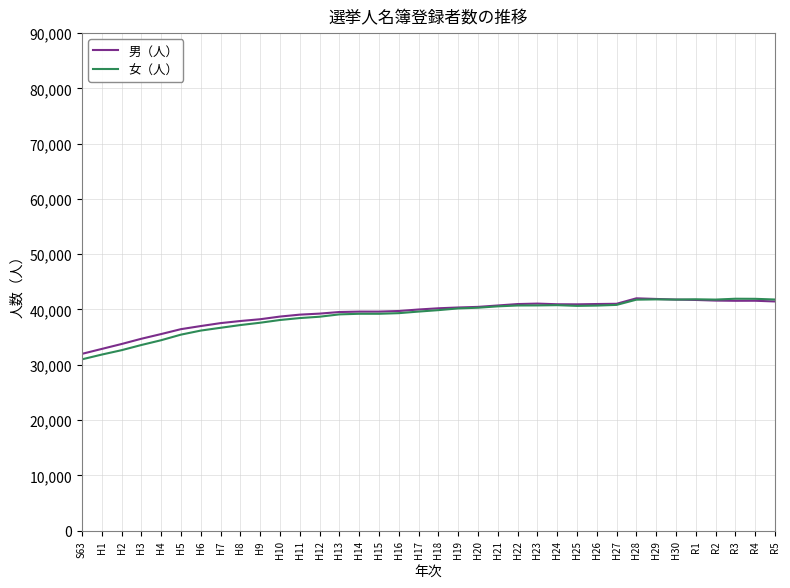

Which series ends up on top after the final intersection of 女（人） and 男（人）?

女（人）